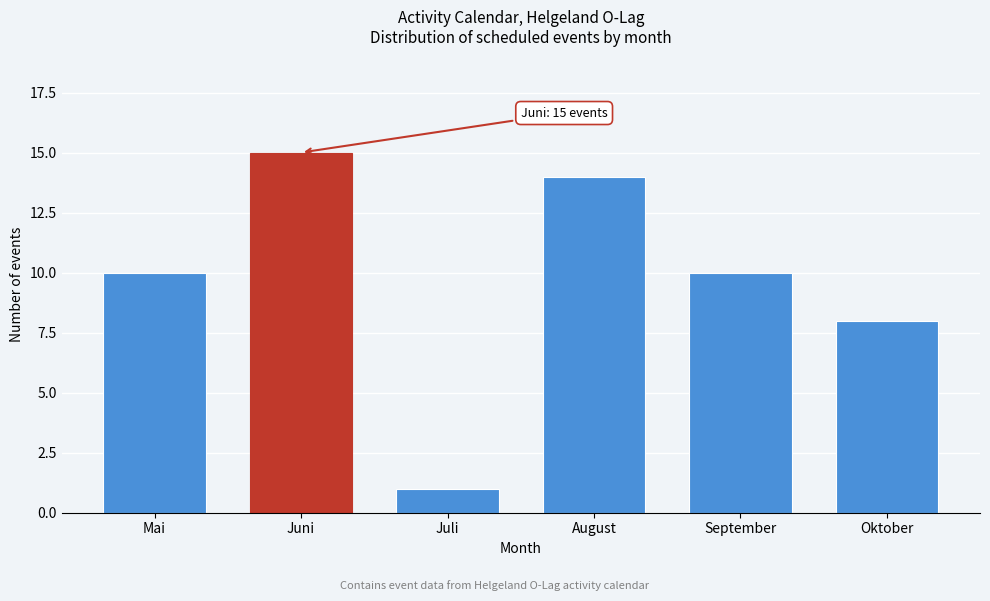

Reading left to right, list all the values displayed in this chart.

Mai=10	Juni=15	Juli=1	August=14	September=10	Oktober=8